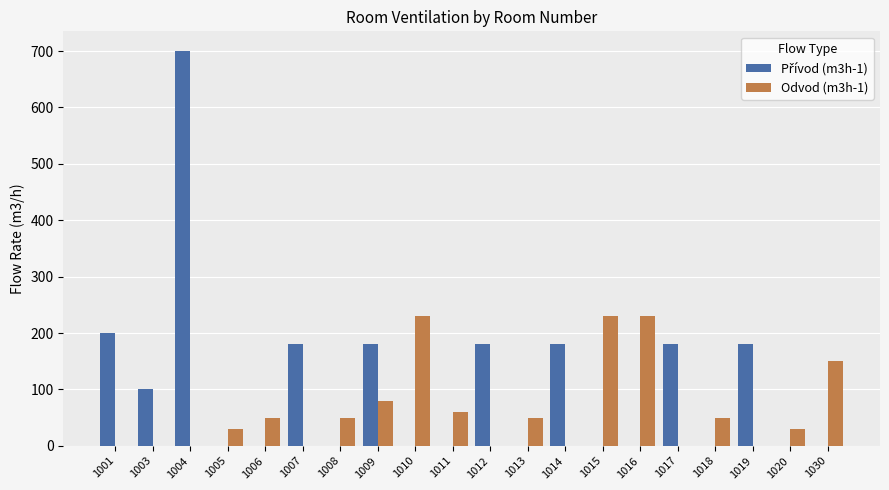

Which label corresponds to the largest value in the chart?

1004